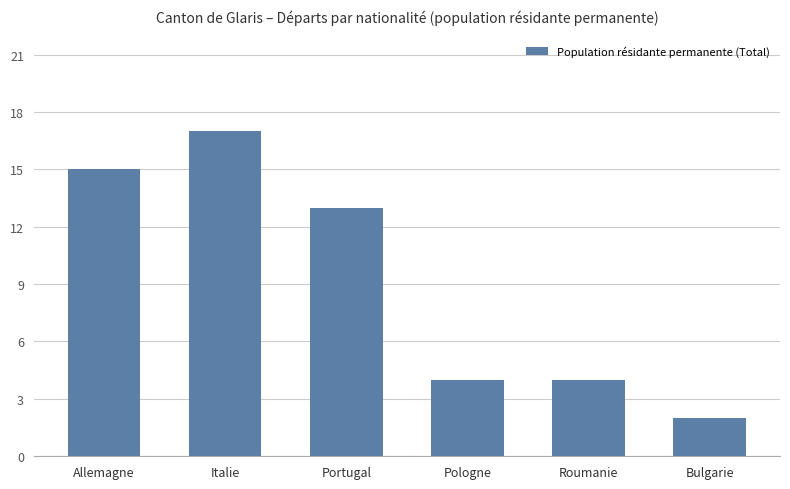

What is the label of the 5th bar from the right?

Italie